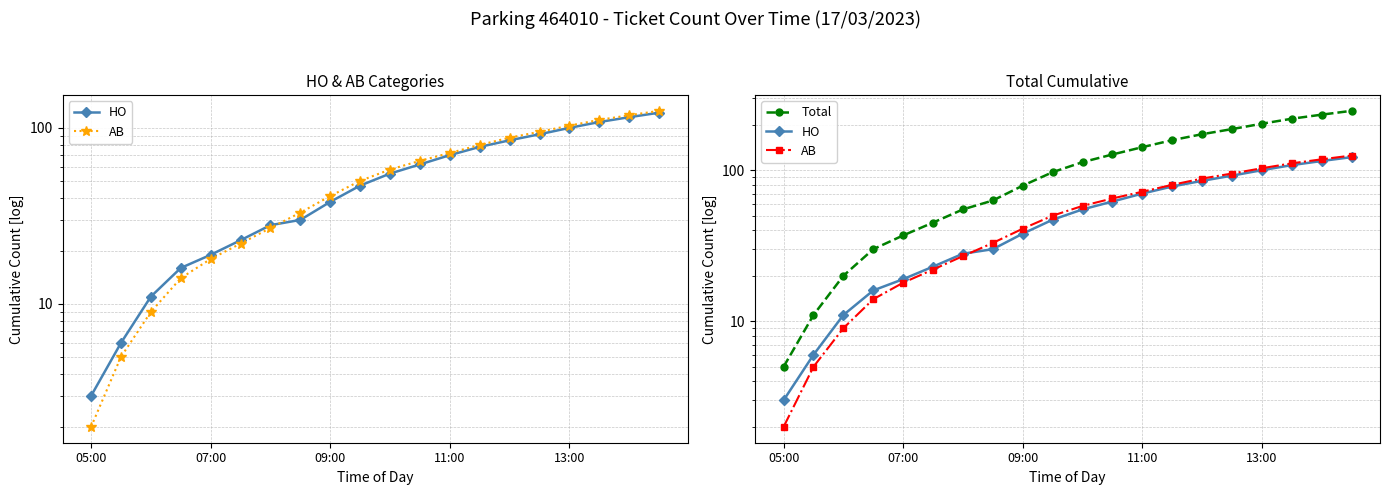

True or false: Total and AB cross at least once.

False